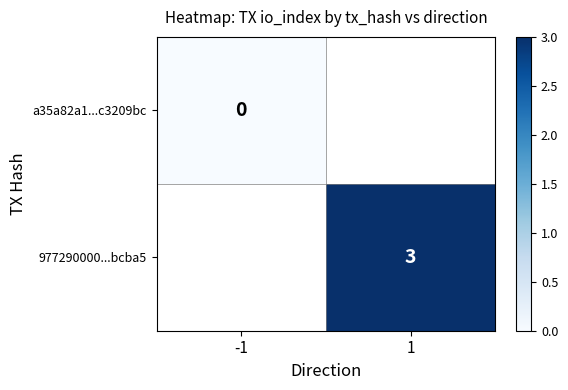

At how many categories does at least one series exceed 1?

1